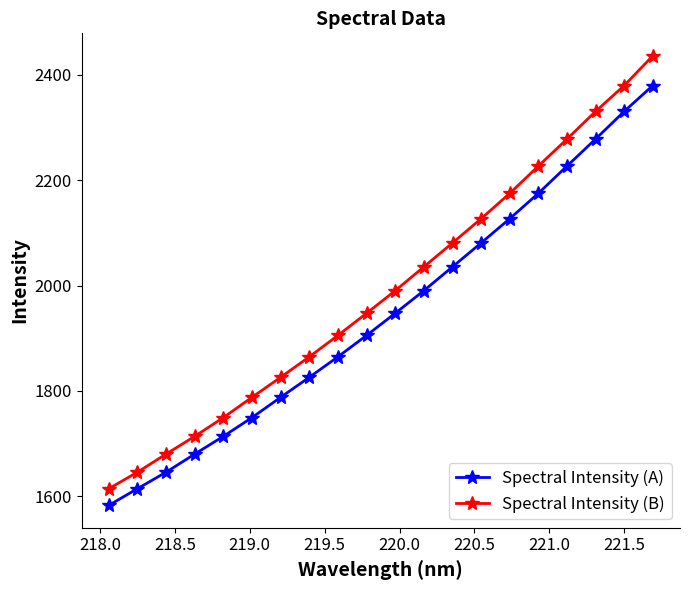

At how many categories does at least one series exceed 1794?

14